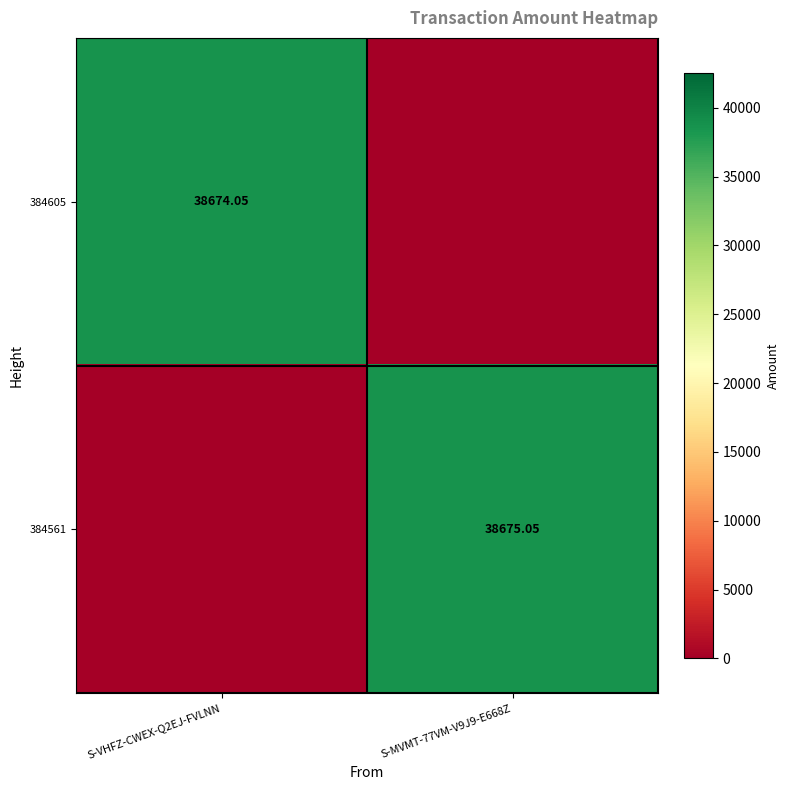

The 384561 series shows 26300.2 at S-VHFZ-CWEX-Q2EJ-FVLNN. True or false?

False